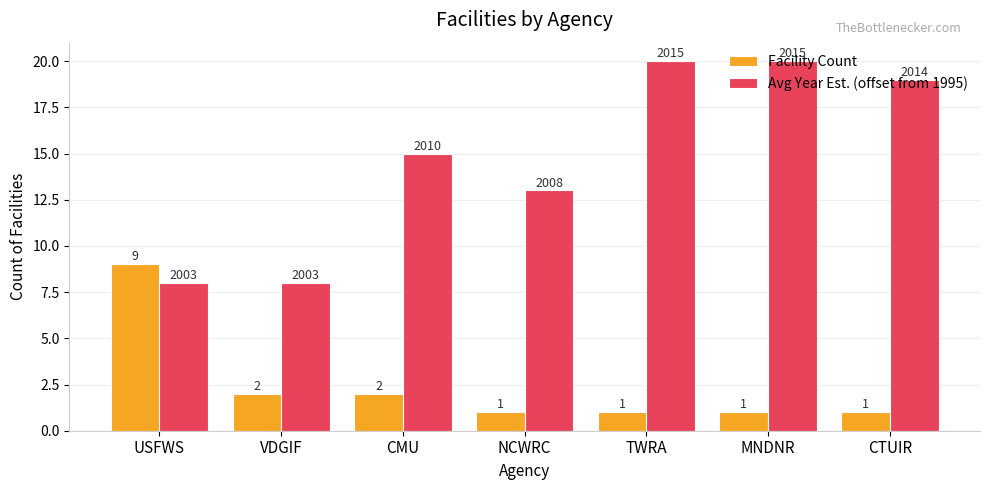

Which series has the widest spread of values?

Avg Year Est. (offset from 1995)